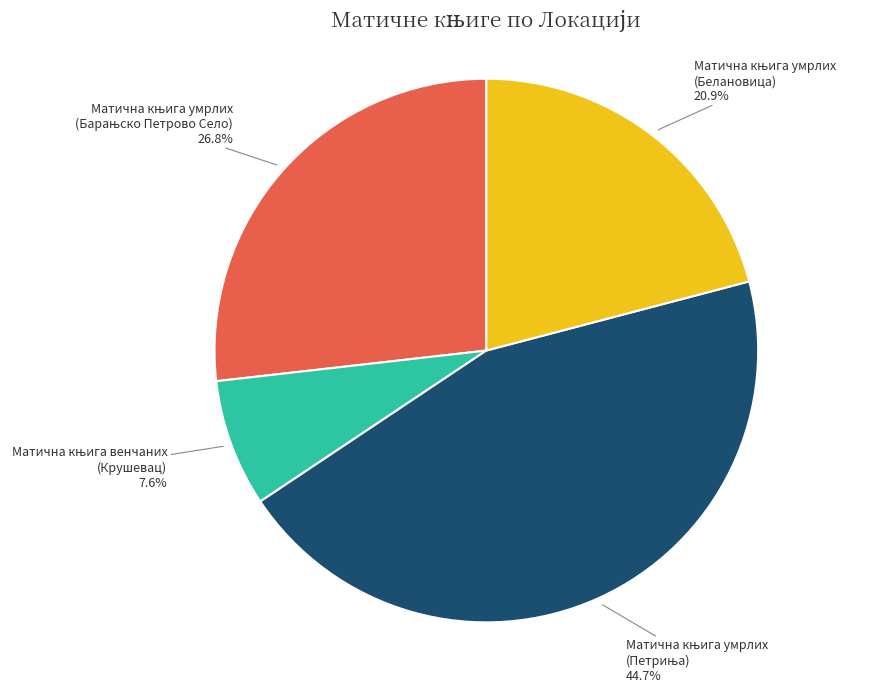

To the nearest percent, what is the average slice percentage?

25%